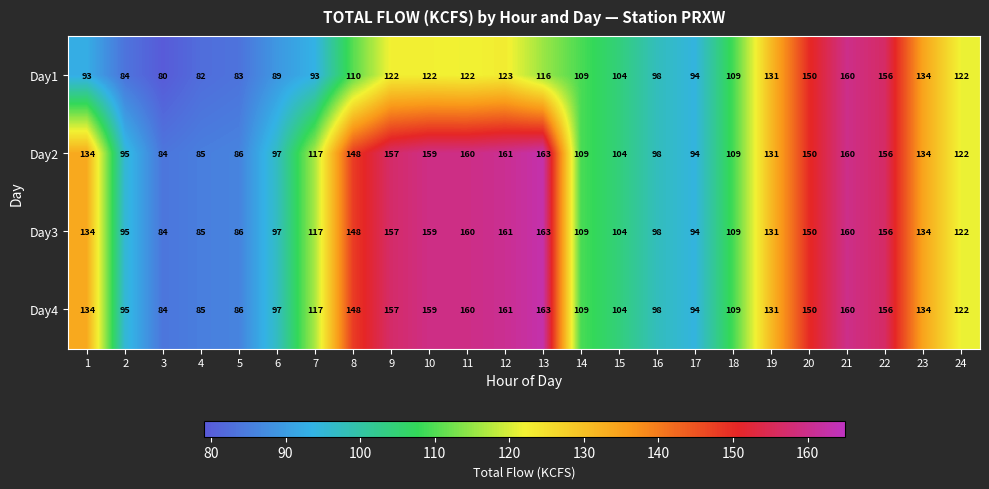

At which category does the chart reach its minimum across all series?

3